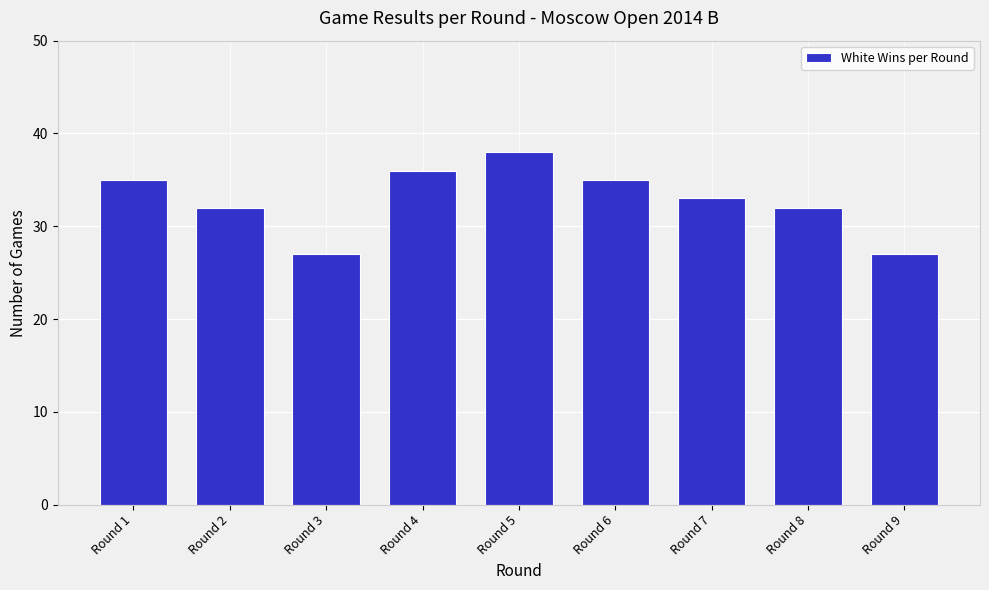

Reading right to left, transcribe all the data shown in this chart.

27	32	33	35	38	36	27	32	35